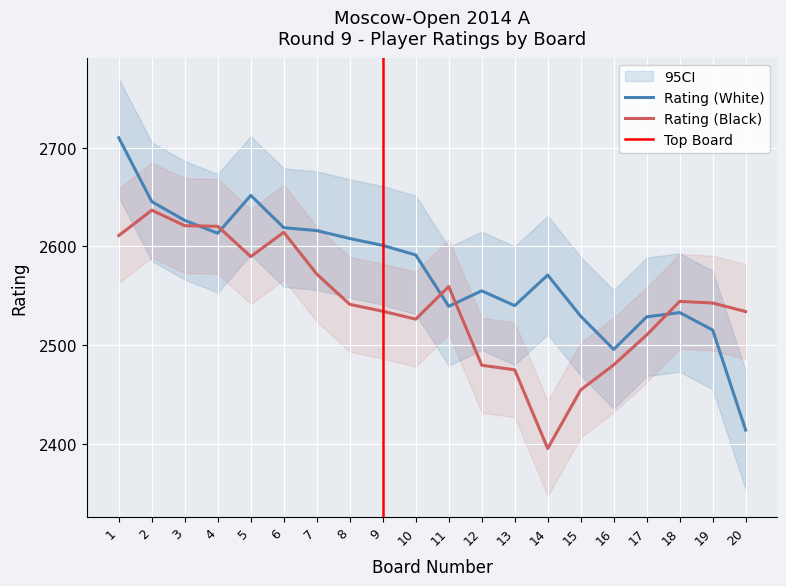

What is the approximate value of Rating (Black) at 4?

2620.3